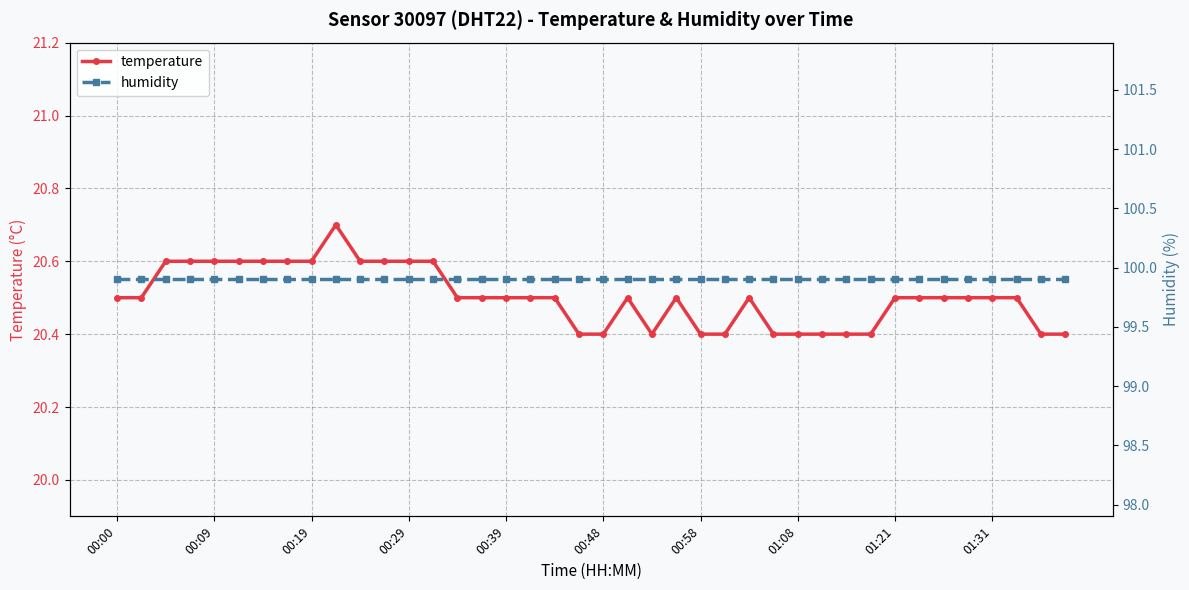

True or false: temperature has more than 0 interior local peaks.

True